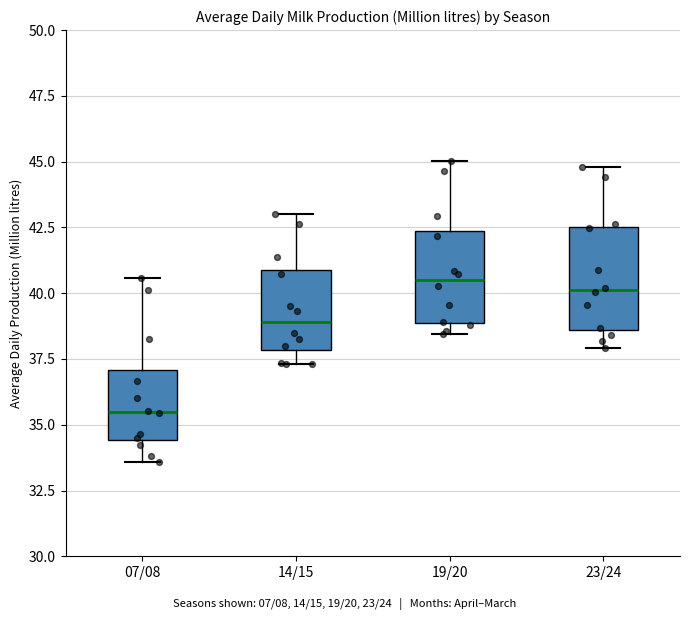

Reading left to right, read every box against the y-axis: the position of its median line, the range the box covers, and the ends of its whiskers. The values are not printed on the chart, so give them approximately, as read against the axis.

07/08: median 35.5, box 34.5 to 37.0, whiskers 33.5 to 40.5
14/15: median 39.0, box 38.0 to 41.0, whiskers 37.5 to 43.0
19/20: median 40.5, box 39.0 to 42.5, whiskers 38.5 to 45.0
23/24: median 40.0, box 38.5 to 42.5, whiskers 38.0 to 45.0